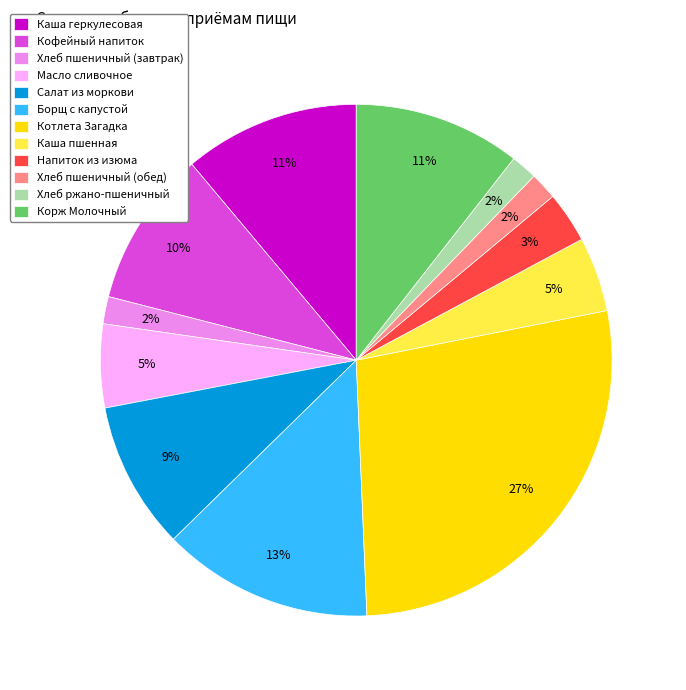

Does Котлета Загадка account for over 50% of the chart?

No